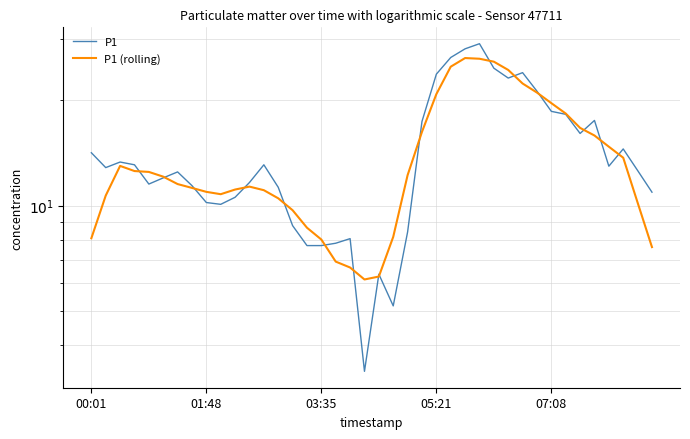

Rank the series by their average value, from highest to lowest.

P1, P1 (rolling)